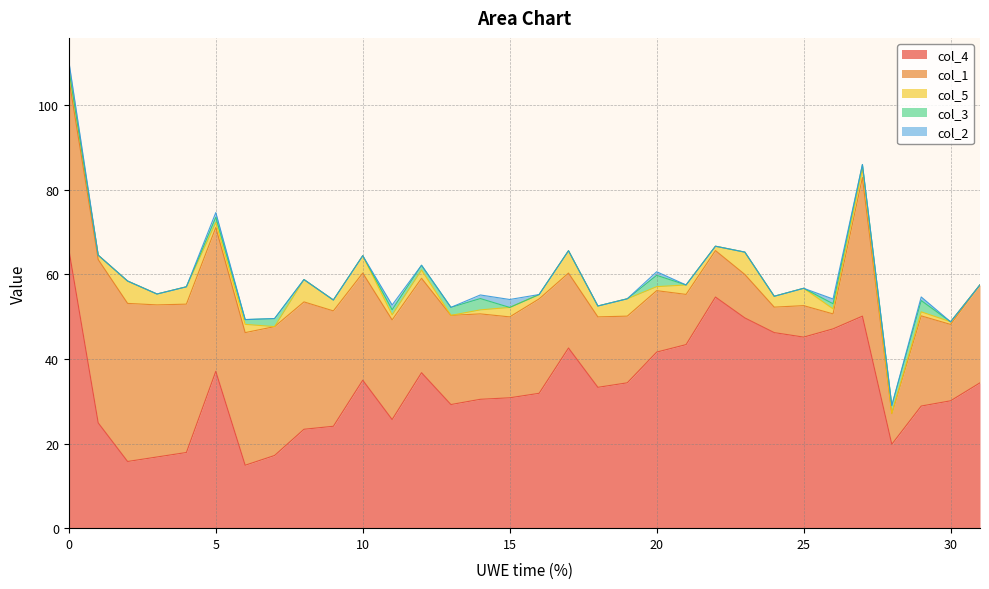

Which series has the largest total across all categories?

col_4